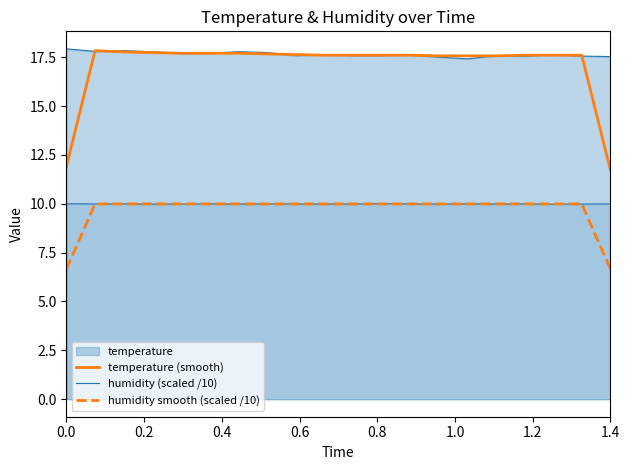

Which series changed the most between 0.0 and 1.4?

temperature (smooth)